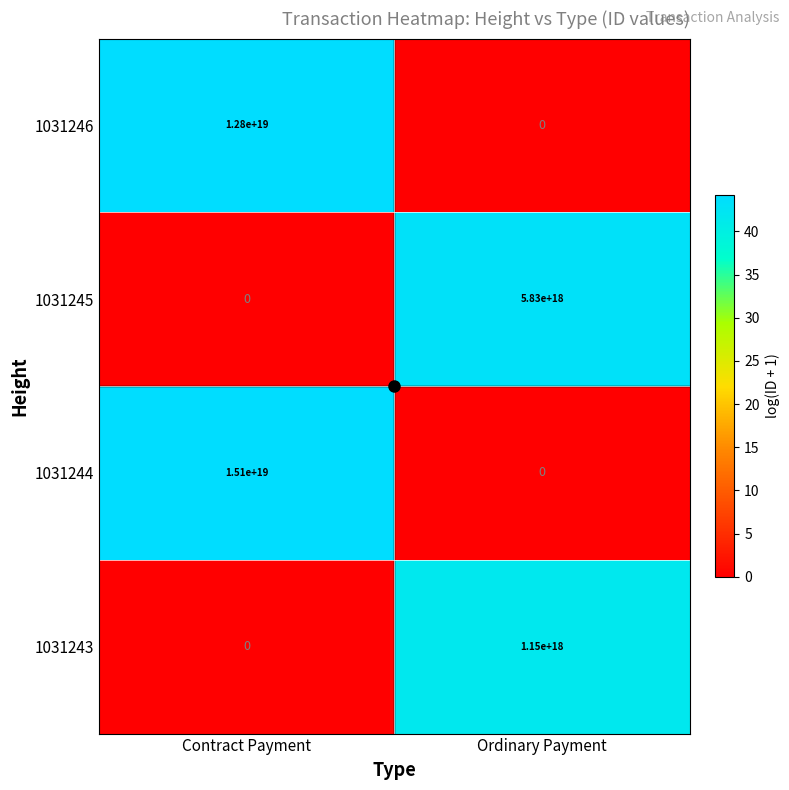

Which series changed the most between Contract Payment and Ordinary Payment?

1031244